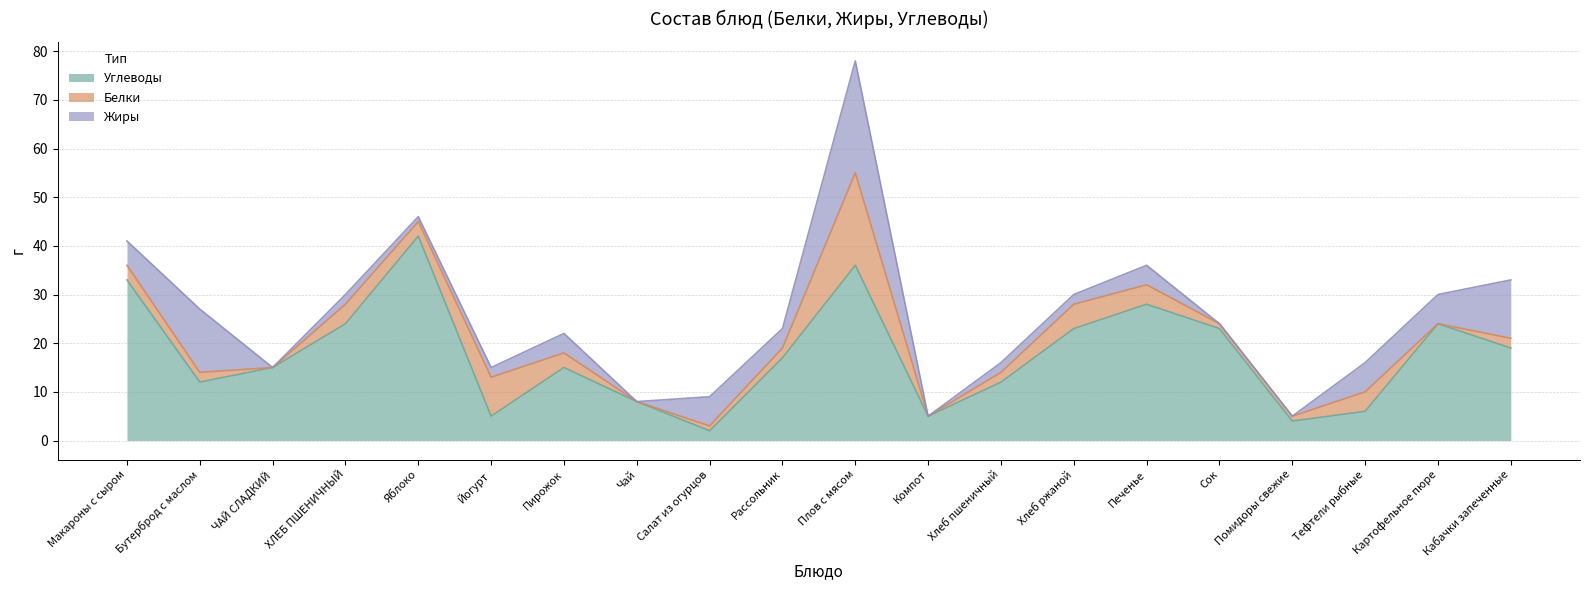

How many intersections are there between Белки and Углеводы?

2